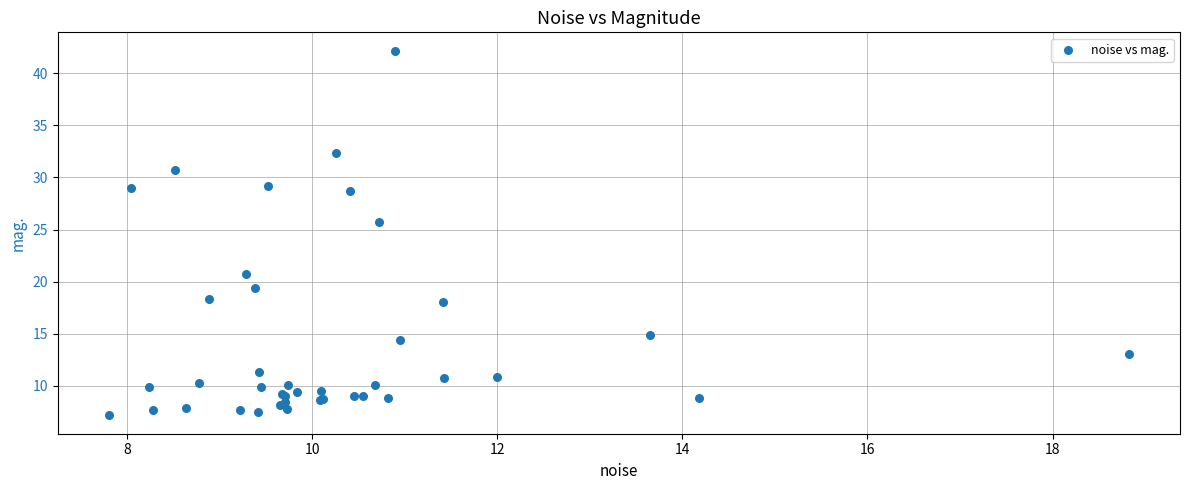

What Y value in the scatter plot is closest to 24?

25.7